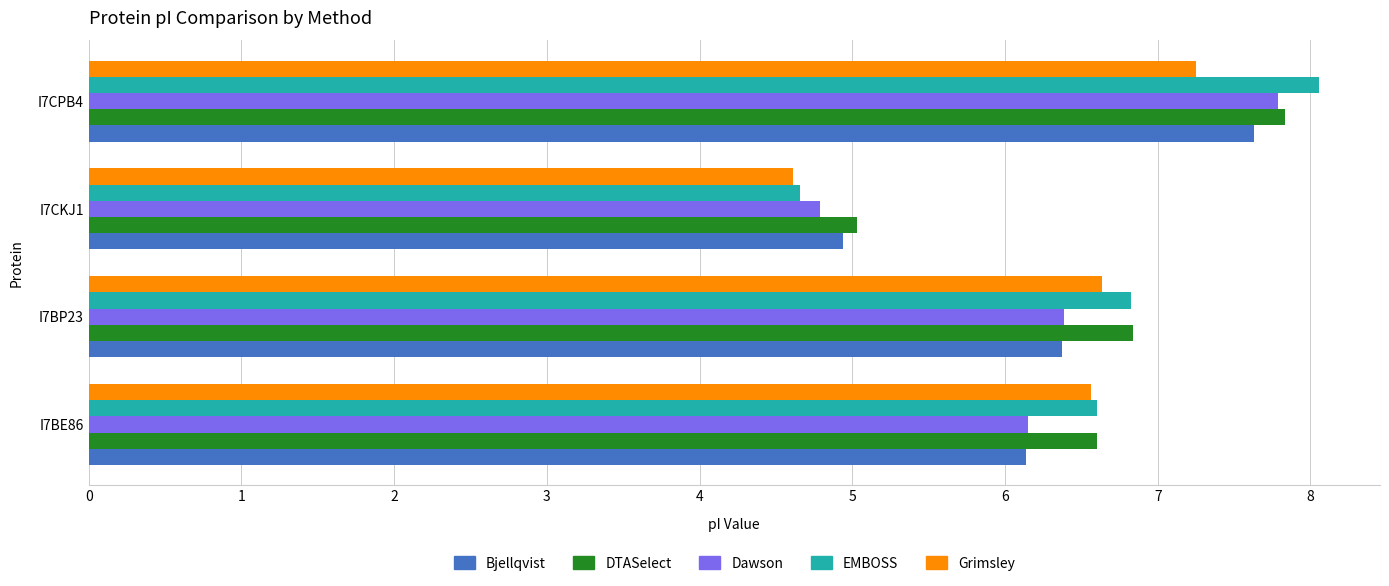

Which category has the highest value across all series?

I7CPB4